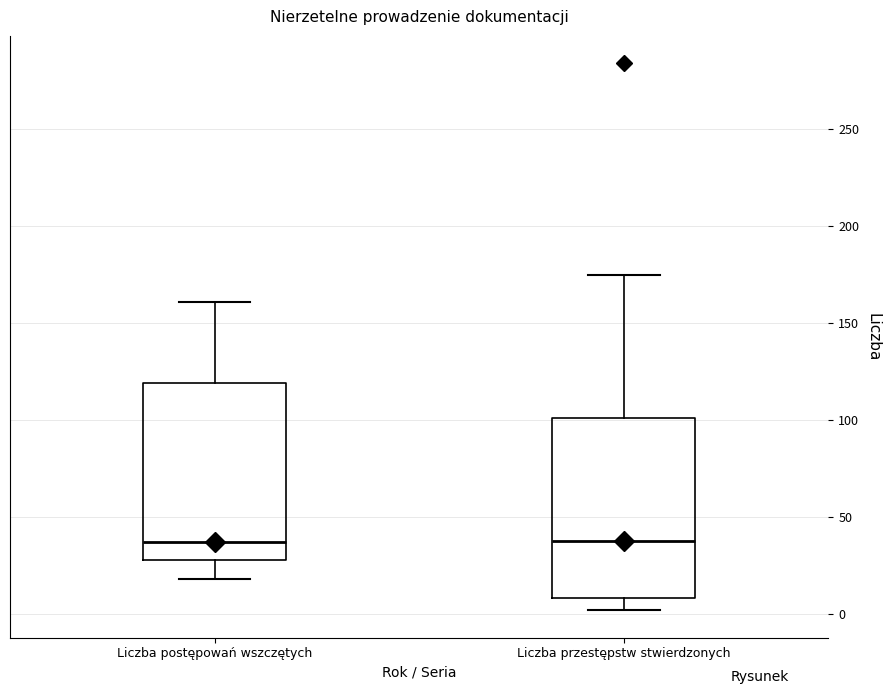

Reading left to right, read every box against the y-axis: the position of its median line, the range the box covers, and the ends of its whiskers. The values are not printed on the chart, so give them approximately, as read against the axis.

Liczba postępowań wszczętych: median 35, box 30 to 120, whiskers 20 to 160
Liczba przestępstw stwierdzonych: median 40, box 10 to 100, whiskers 0 to 175